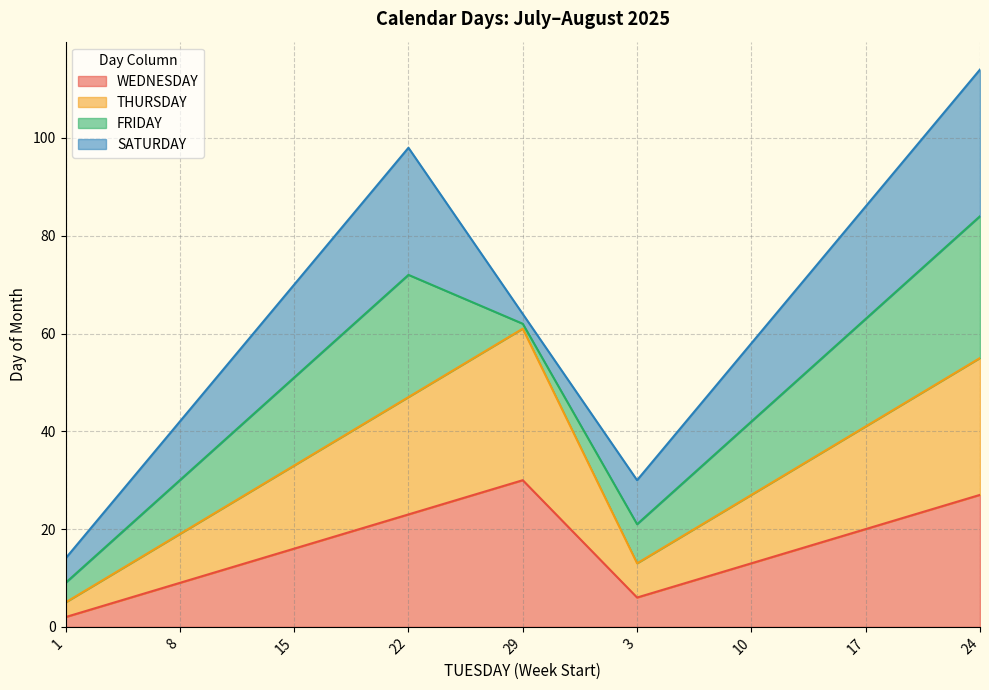

How many values in the THURSDAY series exceed 33?

4